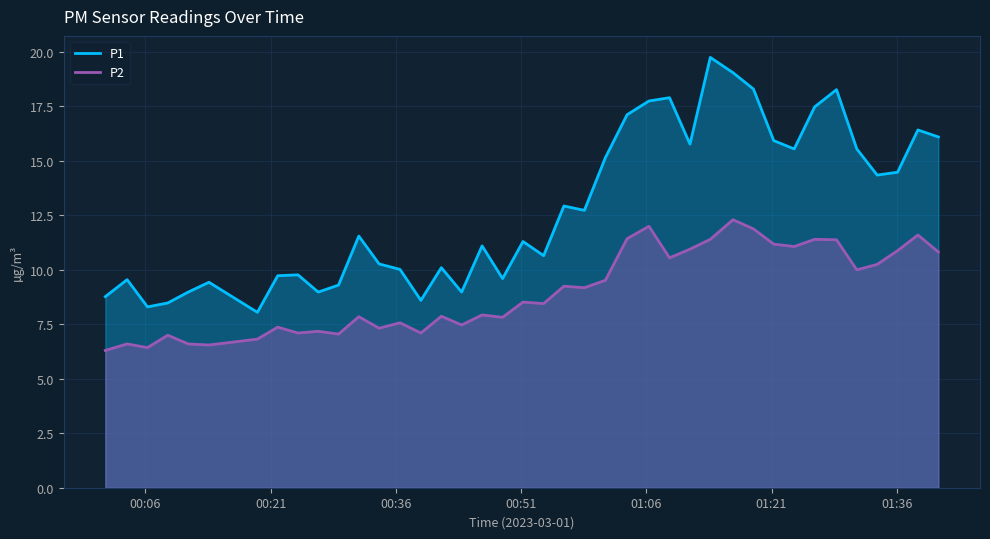

What are all the series names shown in the legend?

P1, P2